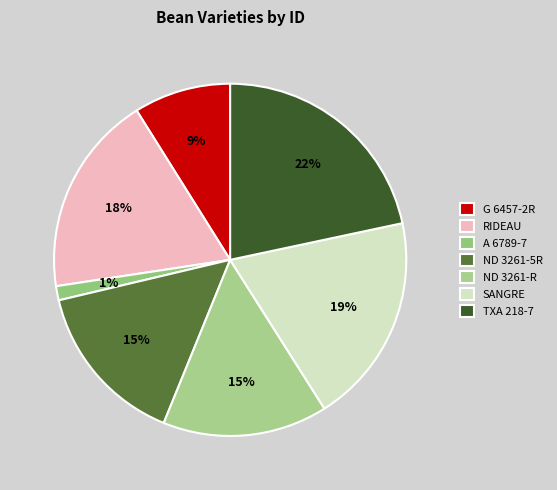

Rank the categories by value from highest to lowest.

TXA 218-7, SANGRE, RIDEAU, ND 3261-5R, ND 3261-R, G 6457-2R, A 6789-7